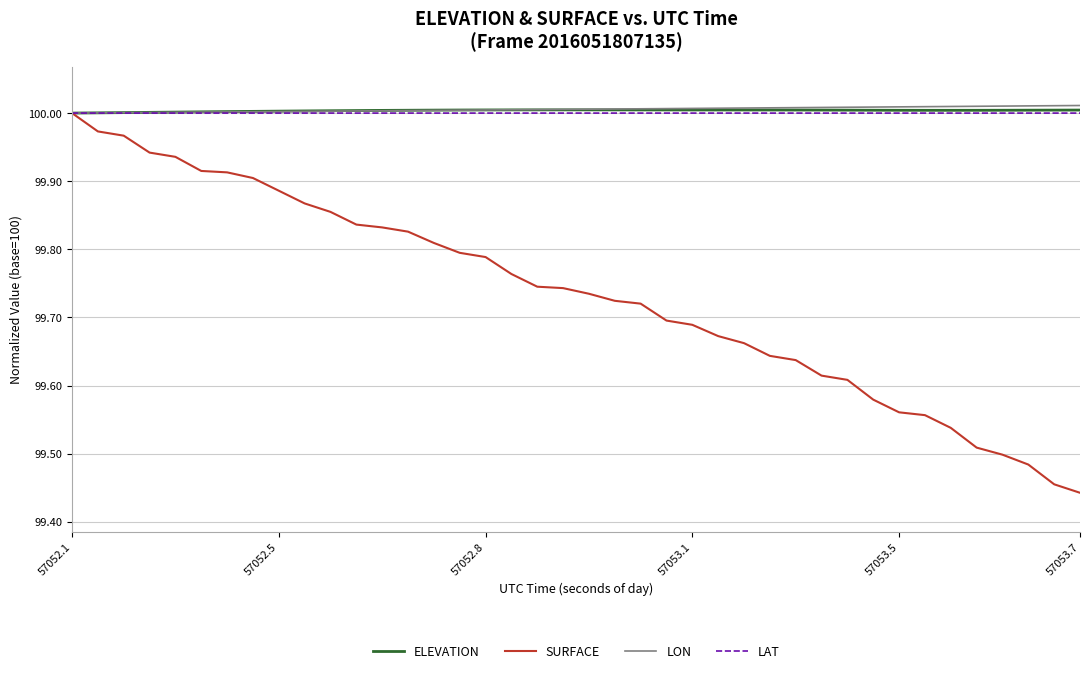

Which series has the widest spread of values?

SURFACE